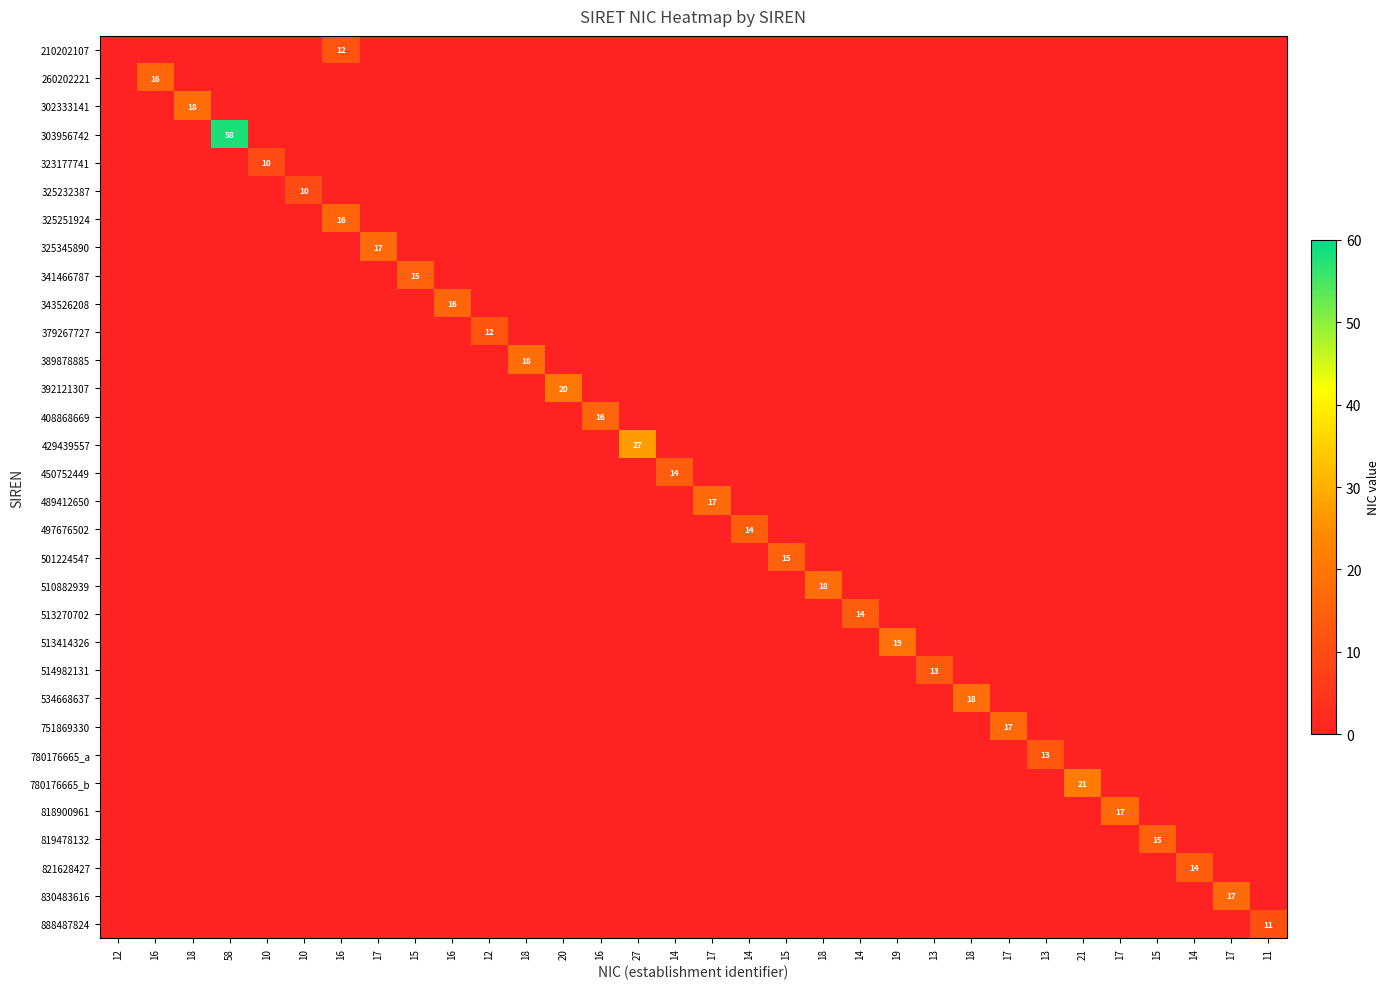

What is the spread (max minus min) of values at 17?

17.0